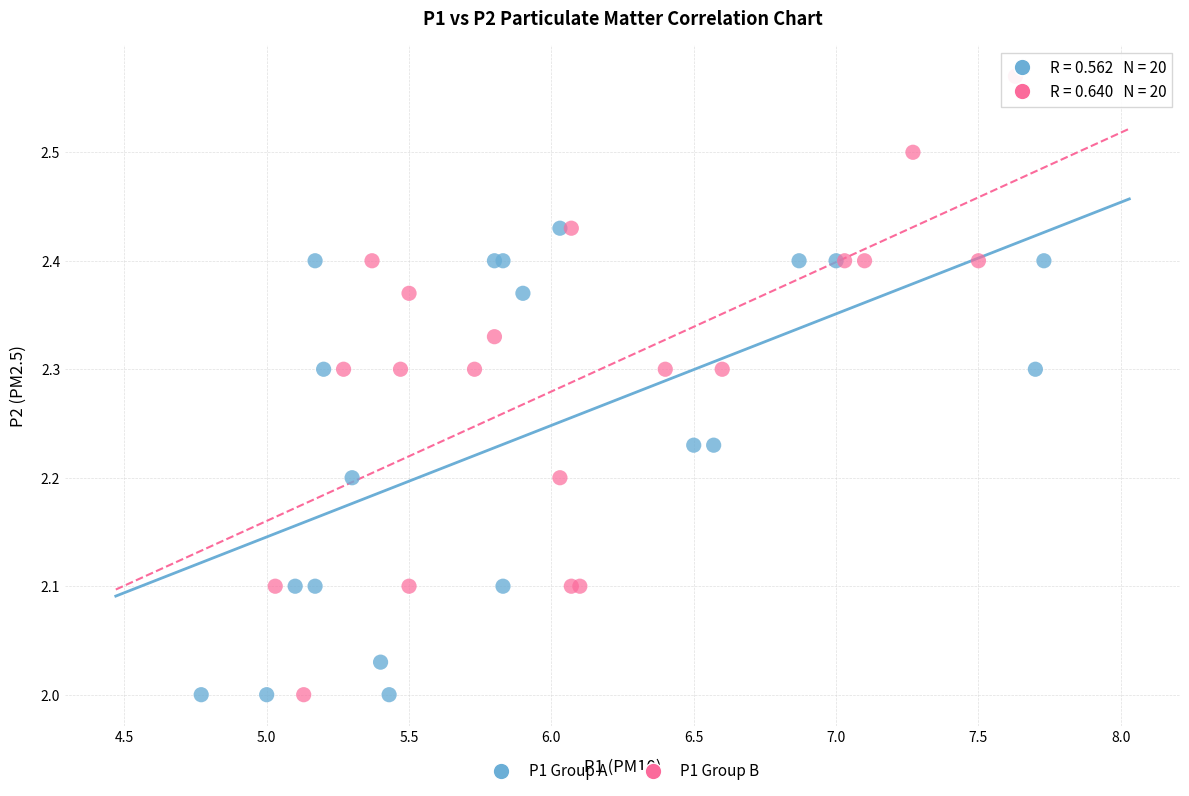

Which series has the widest spread of Y values?

P1 Group B